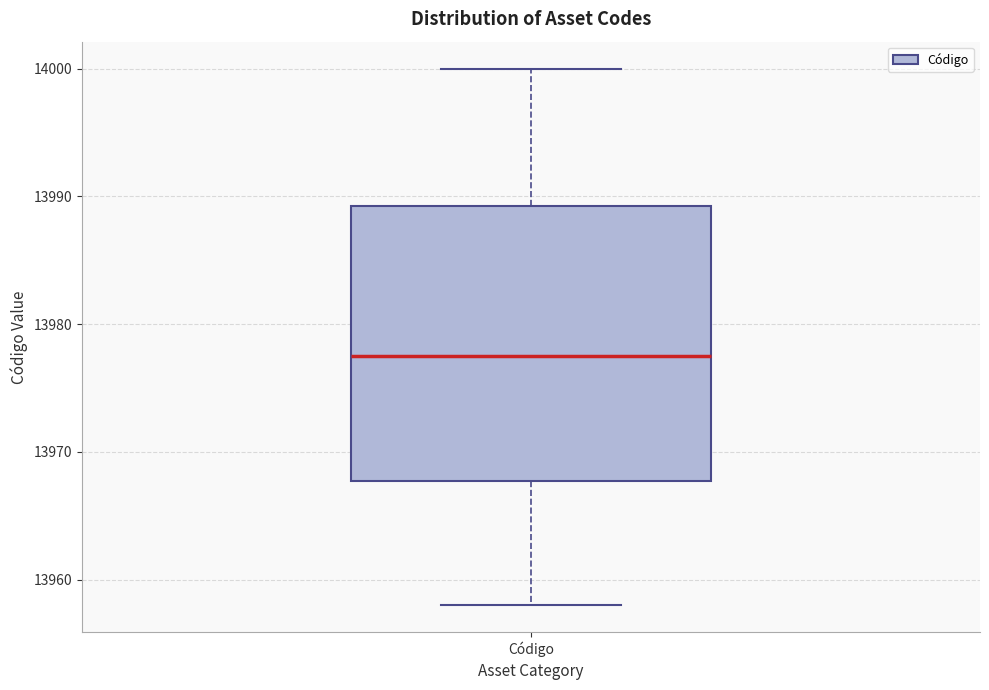

Transcribe this box plot: give where the median line is, the range the box spans, and where the two whiskers end, as read against the y-axis. The values are not printed on the chart, so give them approximately, as read against the axis.

median 13978, box 13968 to 13989, whiskers 13958 to 14000